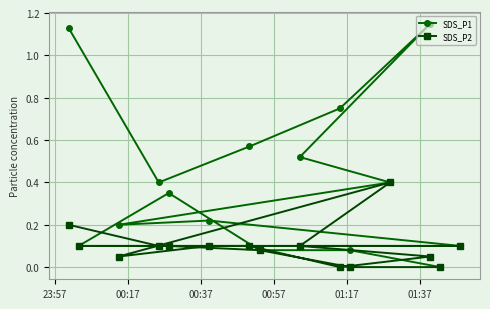

Which series has the largest range (max minus min)?

SDS_P1